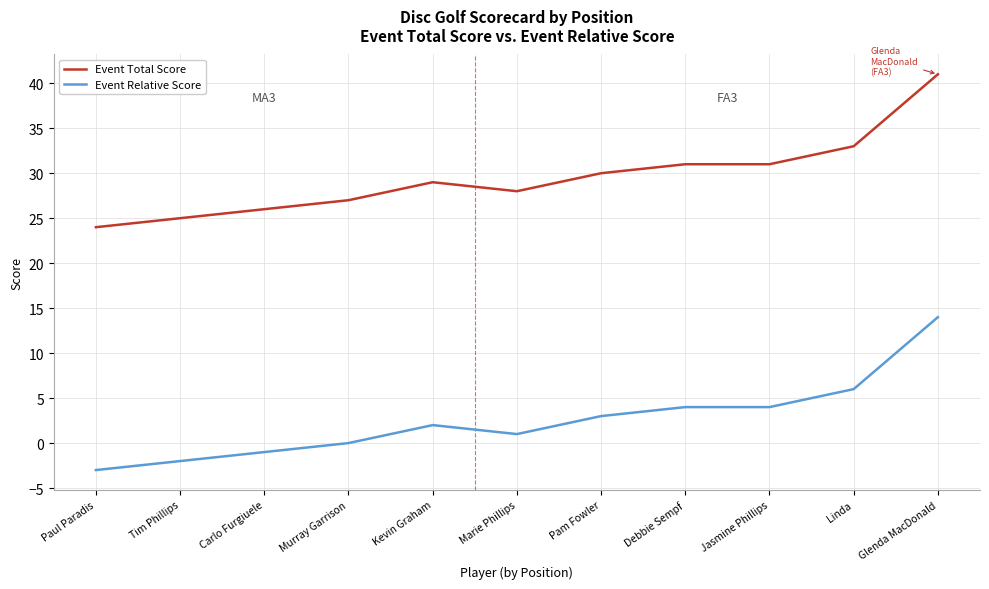

What is the sum of all Event Total Score values?

325